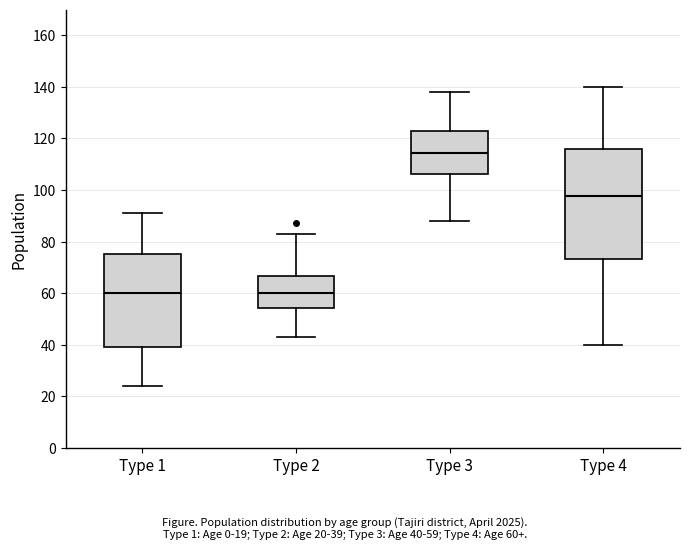

Reading left to right, read every box against the y-axis: the position of its median line, the range the box covers, and the ends of its whiskers. The values are not printed on the chart, so give them approximately, as read against the axis.

Type 1: median 60, box 40 to 76, whiskers 24 to 92
Type 2: median 60, box 54 to 66, whiskers 44 to 84
Type 3: median 114, box 106 to 122, whiskers 88 to 138
Type 4: median 98, box 74 to 116, whiskers 40 to 140